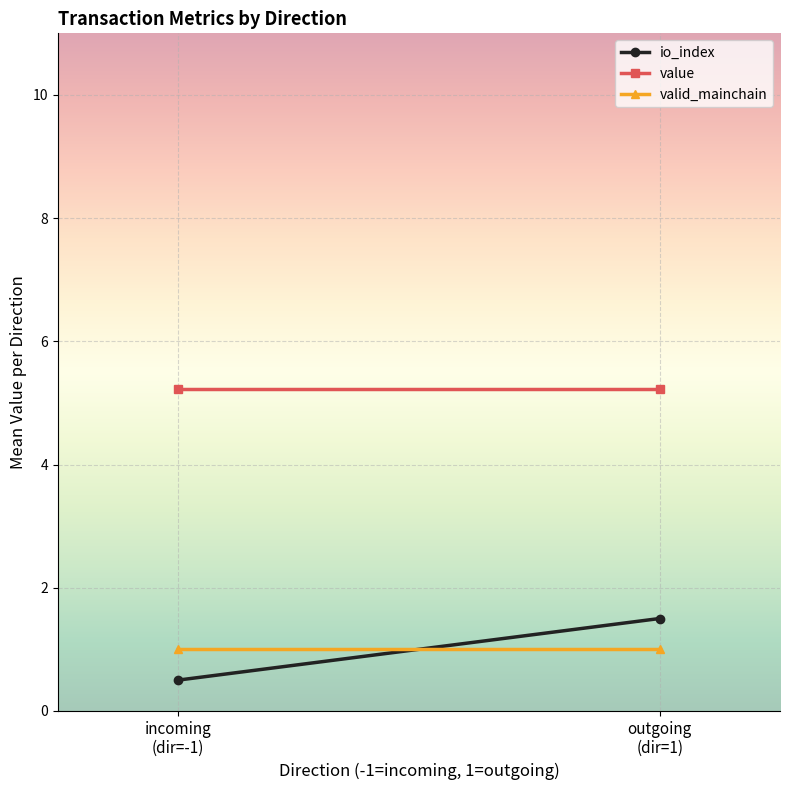

What position from the right is incoming
(dir=-1)?

2